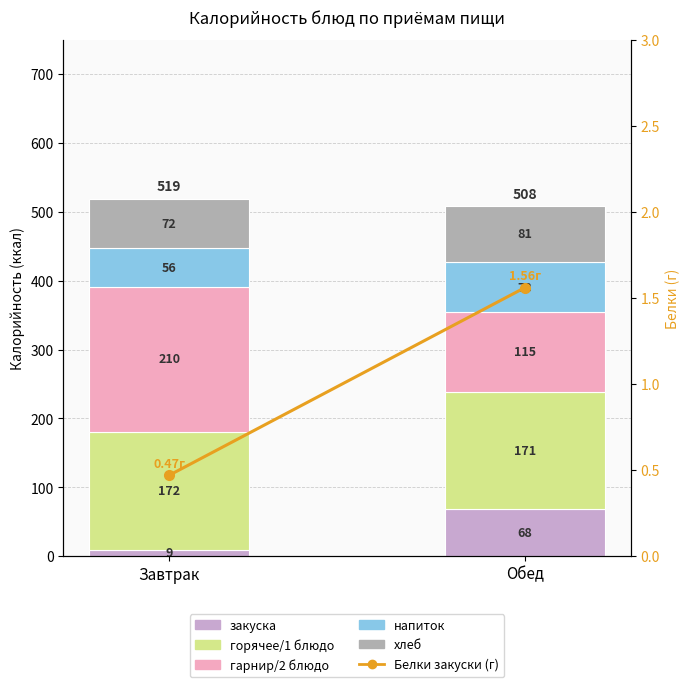

What is the label of the 1st bar from the right?

Обед